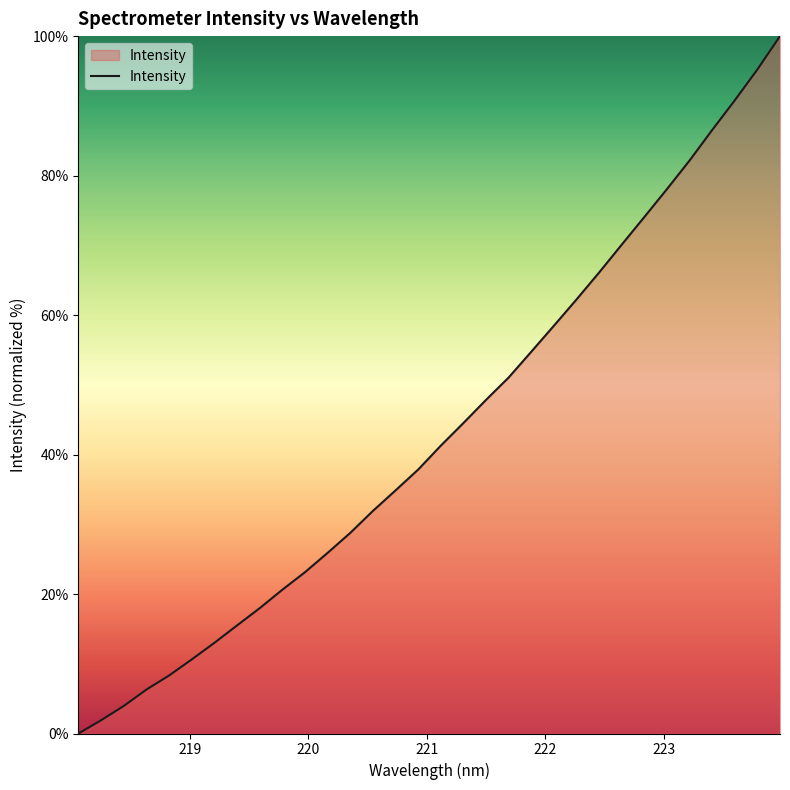

What is the difference between the maximum and minimum values?

100.0